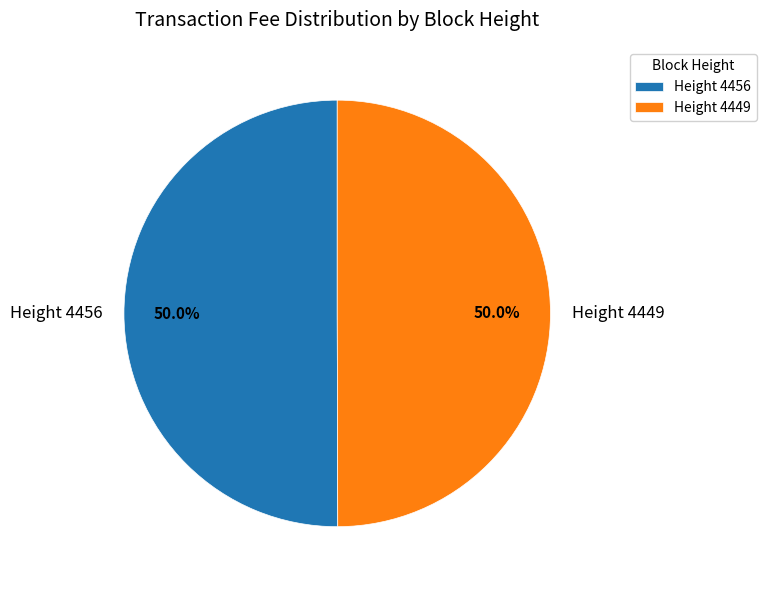

How many segments does this pie chart have?

2